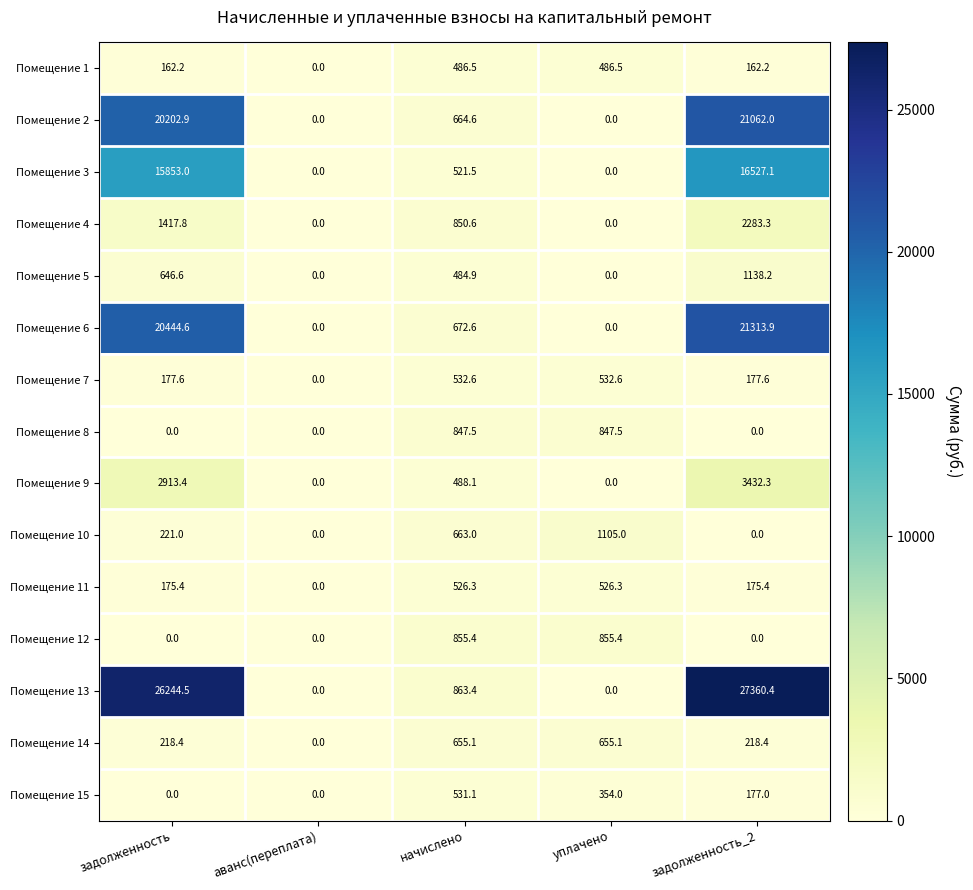

Count the number of data series in this chart.

15